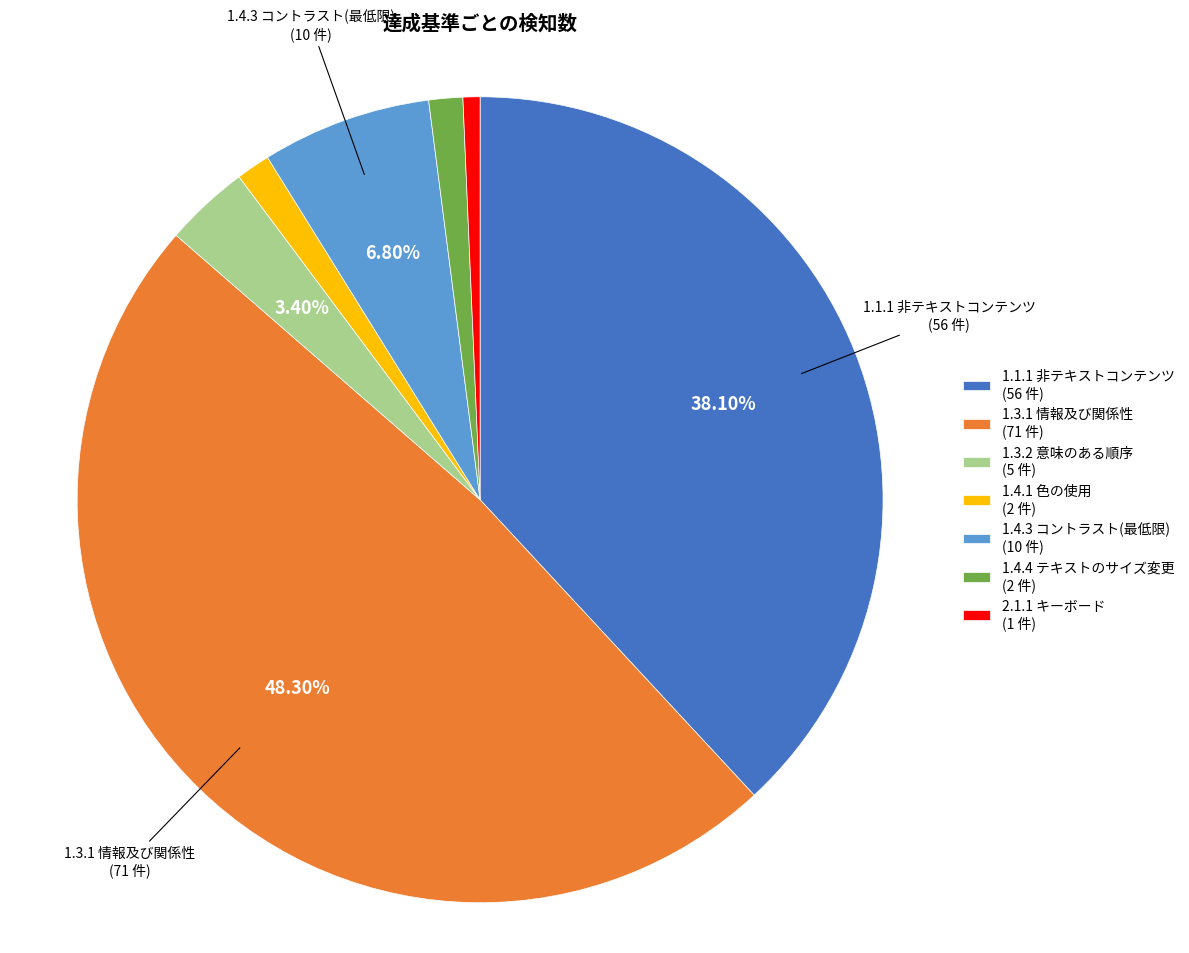

What percentage is the 1.3.2 意味のある順序 slice, to the nearest percent?

3%